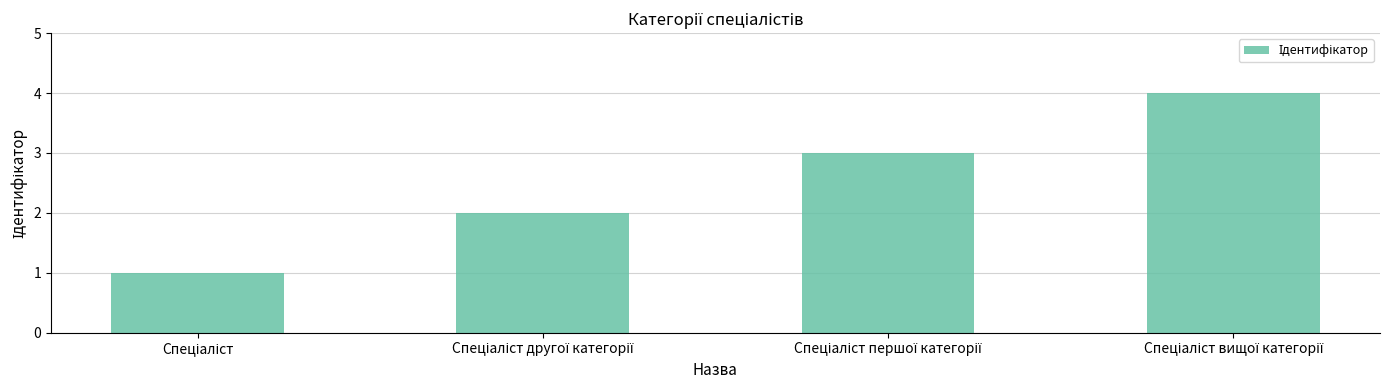

What is the minimum value shown in the chart?

1